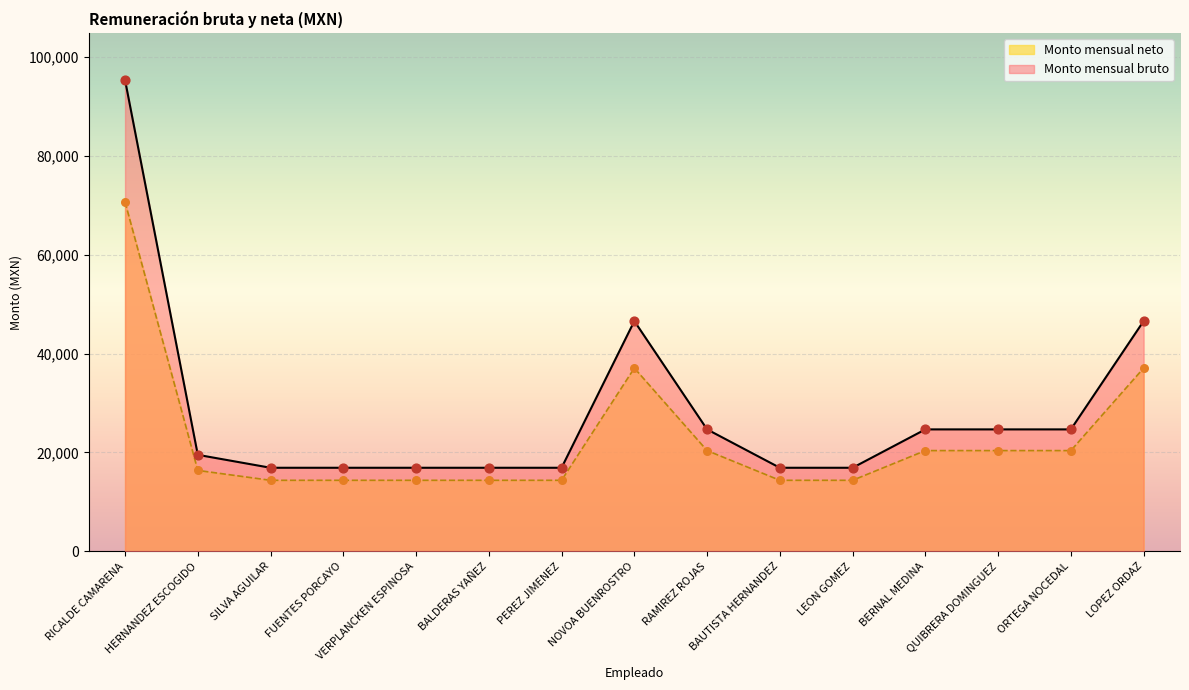

Which series contains the lowest Y value?

Monto mensual neto